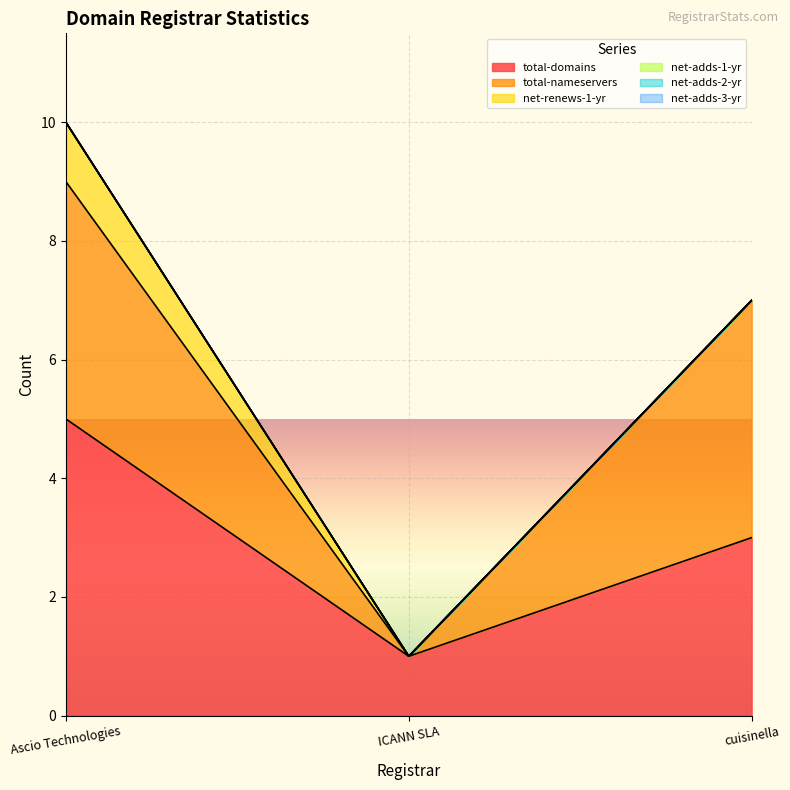

Does the chart display data point markers on the line(s)?

No